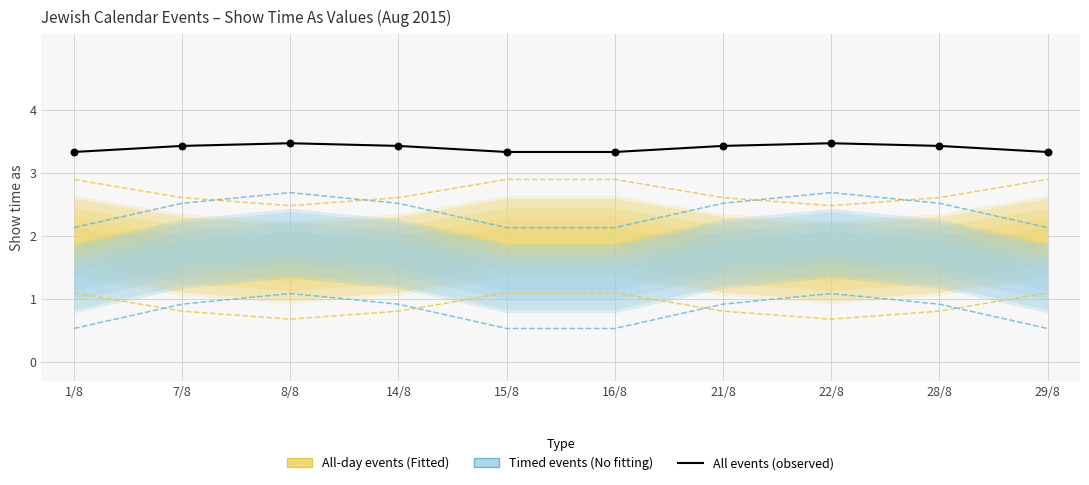

Between 7/8 and 14/8, which is larger?

7/8